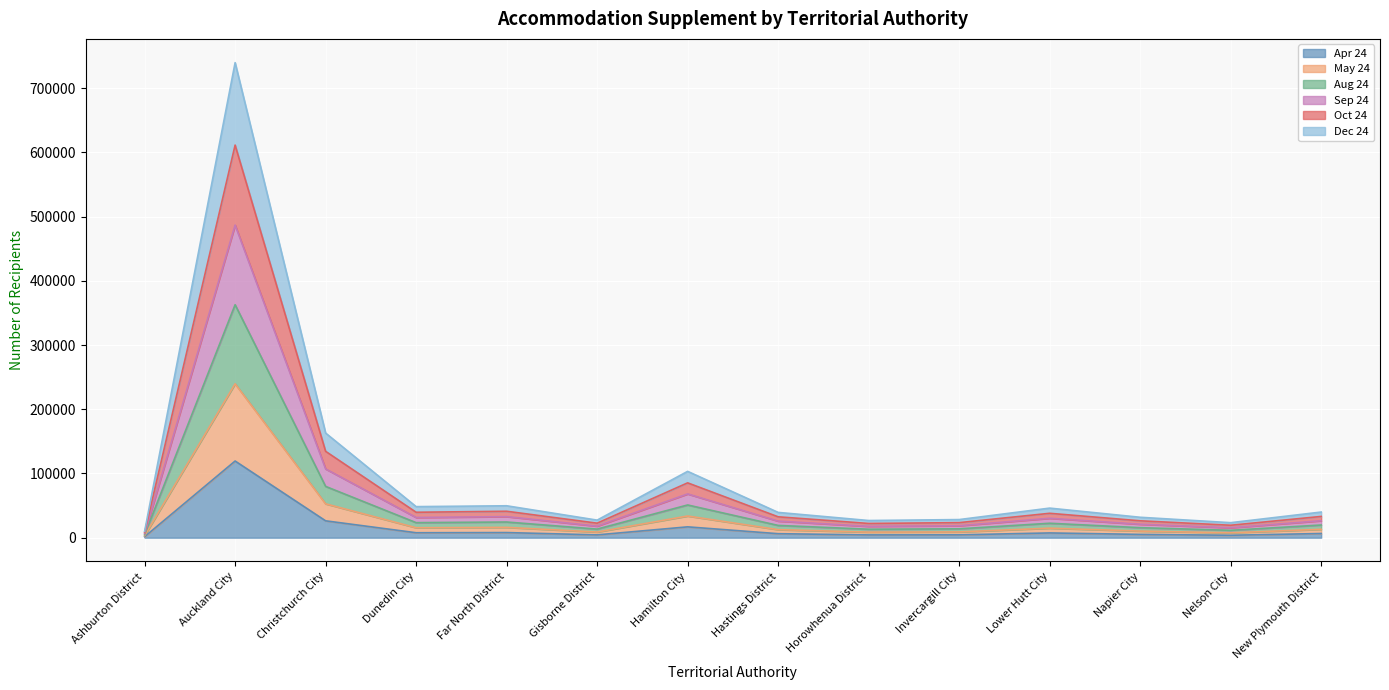

What are all the series names shown in the legend?

Apr 24, May 24, Aug 24, Sep 24, Oct 24, Dec 24